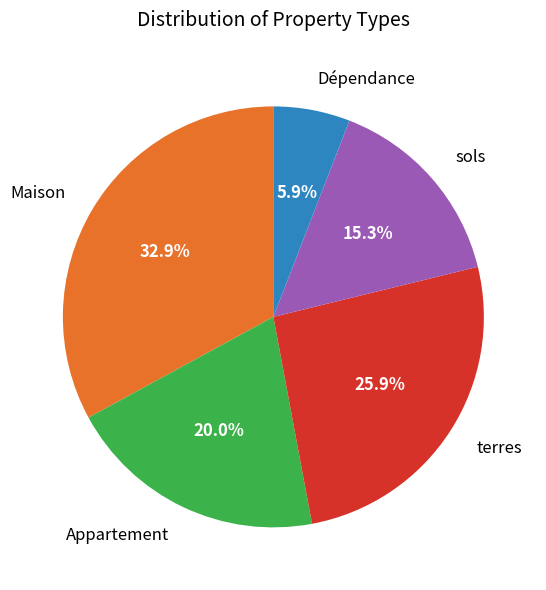

Approximately how many times larger is the value at sols compared to Maison?

0.5